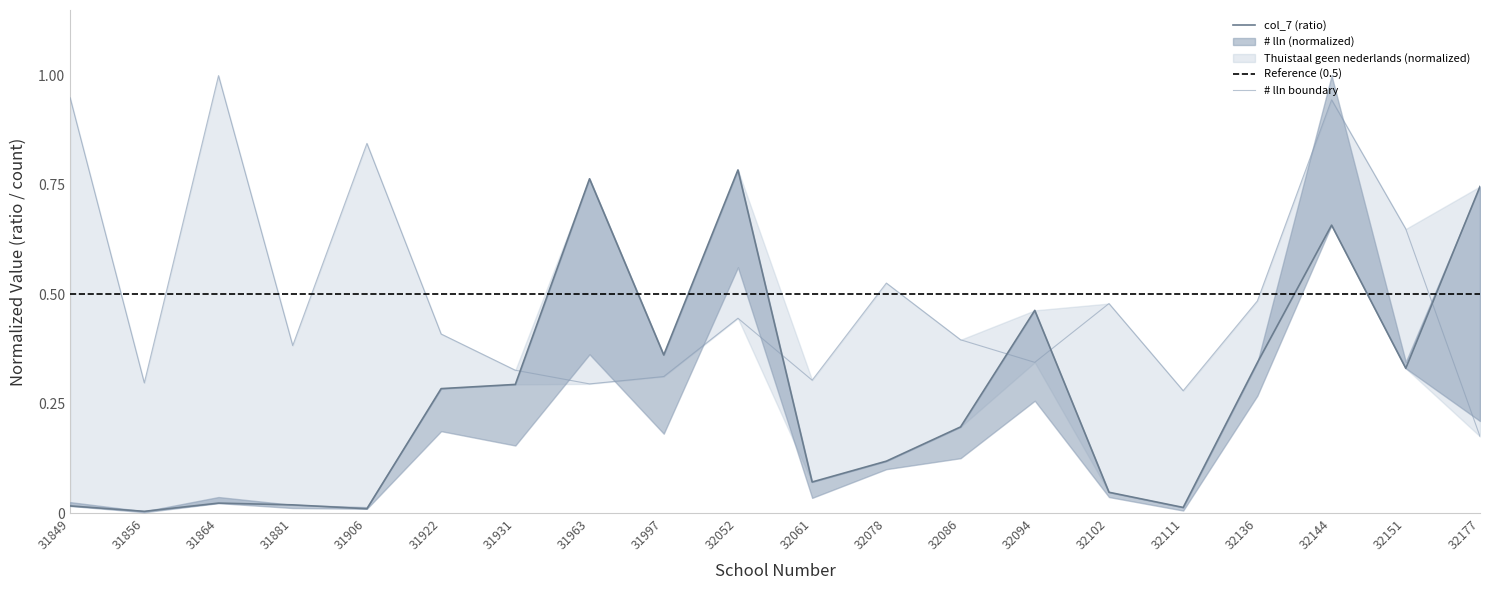

Between which two adjacent categories do col_7_scaled and # lln first intersect?

31931 and 31963